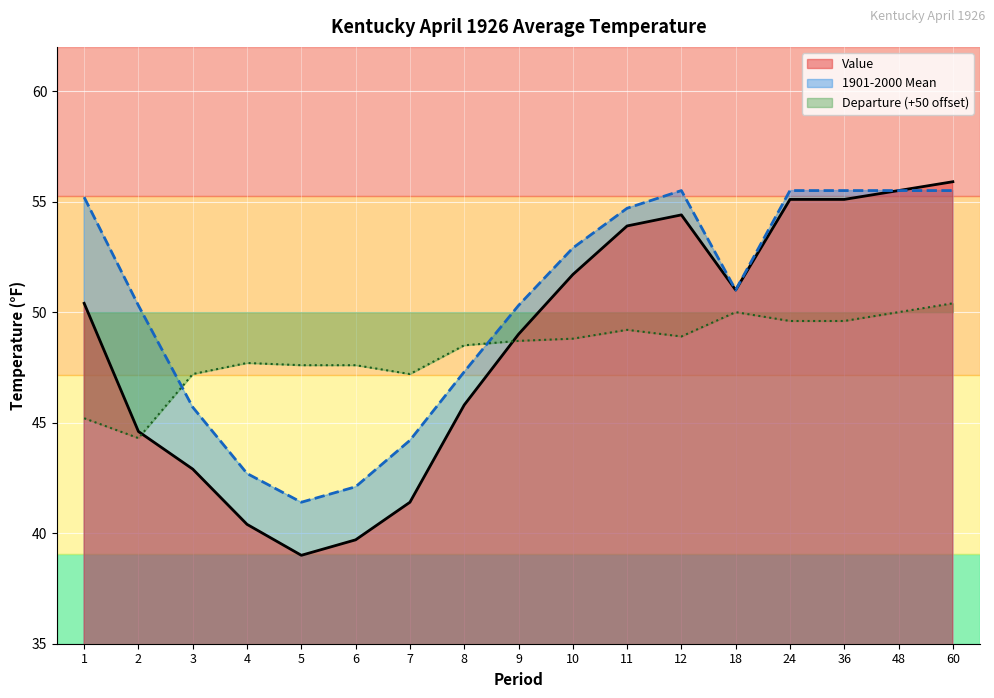

True or false: Value and Departure intersect in this chart.

True